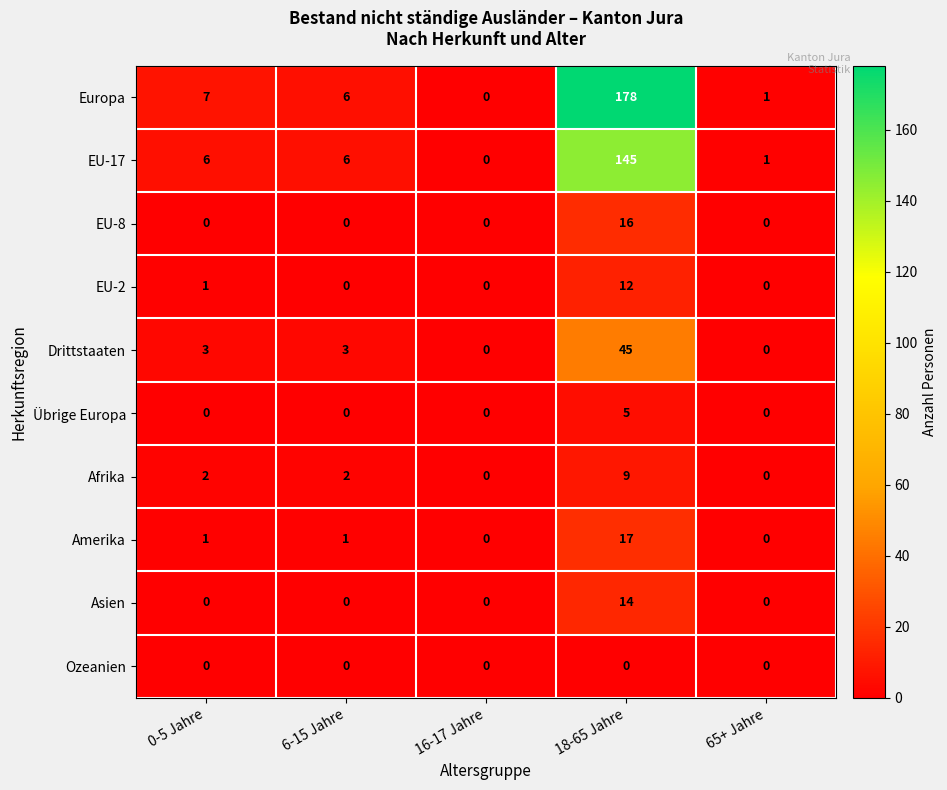

Which series has the largest total across all categories?

Europa